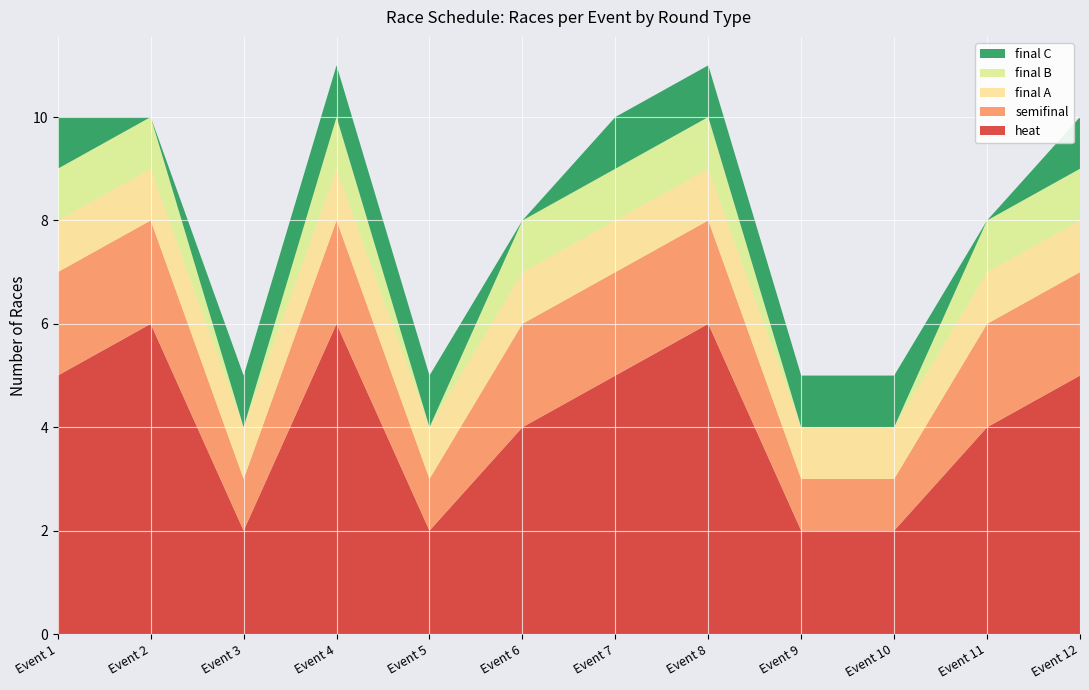

Reading left to right, extract all data points from this chart.

heat: 5	6	2	6	2	4	5	6	2	2	4	5
semifinal: 2	2	1	2	1	2	2	2	1	1	2	2
final A: 1	1	1	1	1	1	1	1	1	1	1	1
final B: 1	1	0	1	0	1	1	1	0	0	1	1
final C: 1	0	1	1	1	0	1	1	1	1	0	1